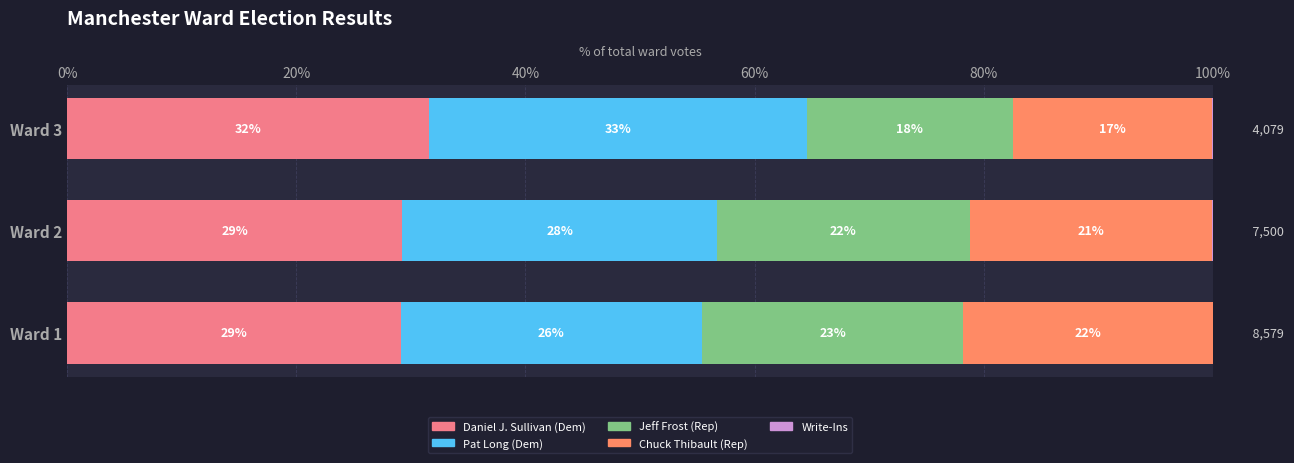

How many bars are there in total?

15